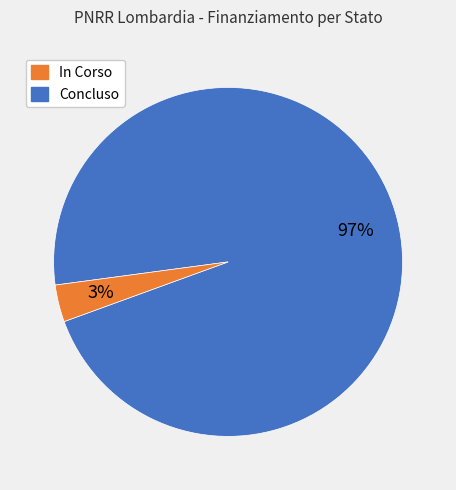

Do In Corso and Concluso together represent more than half of the pie?

Yes